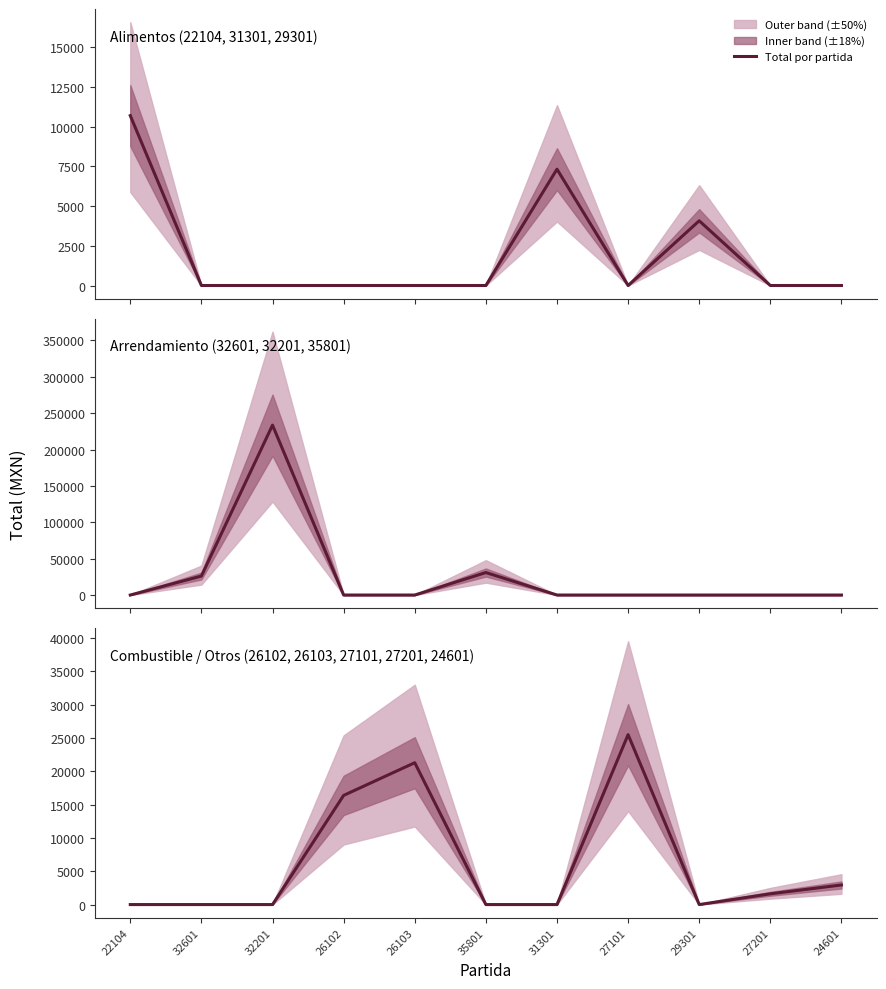

Reading left to right, list all the values displayed in this chart.

Alimentos (22104, 31301, 29301): 10697.0	0.0	0.0	0.0	0.0	0.0	7324.7	0.0	4075.0	0.0	0.0
Arrendamiento (32601, 32201, 35801): 0.0	26105.0	233483.3	0.0	0.0	30913.8	0.0	0.0	0.0	0.0	0.0
Combustible / Otros (26102, 26103, 27101, 27201, 24601): 0.0	0.0	0.0	16390.4	21299.7	0.0	0.0	25510.0	0.0	1615.0	2940.0